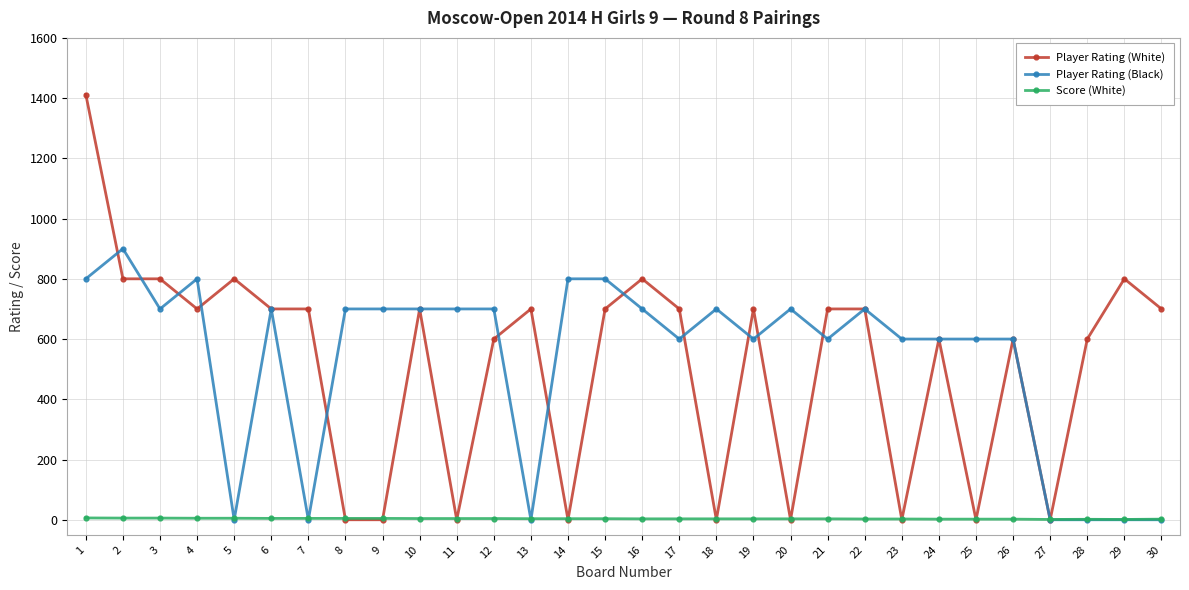

Rank the series by their maximum value, from lowest to highest.

Score (White), Player Rating (Black), Player Rating (White)